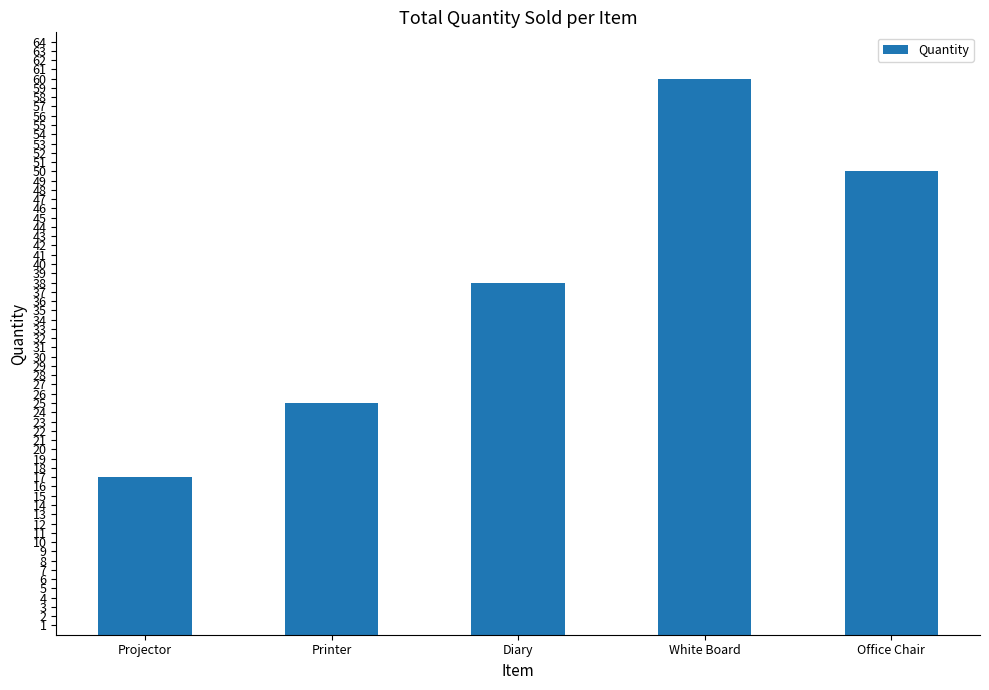

What is the label of the 5th bar from the left?

Office Chair